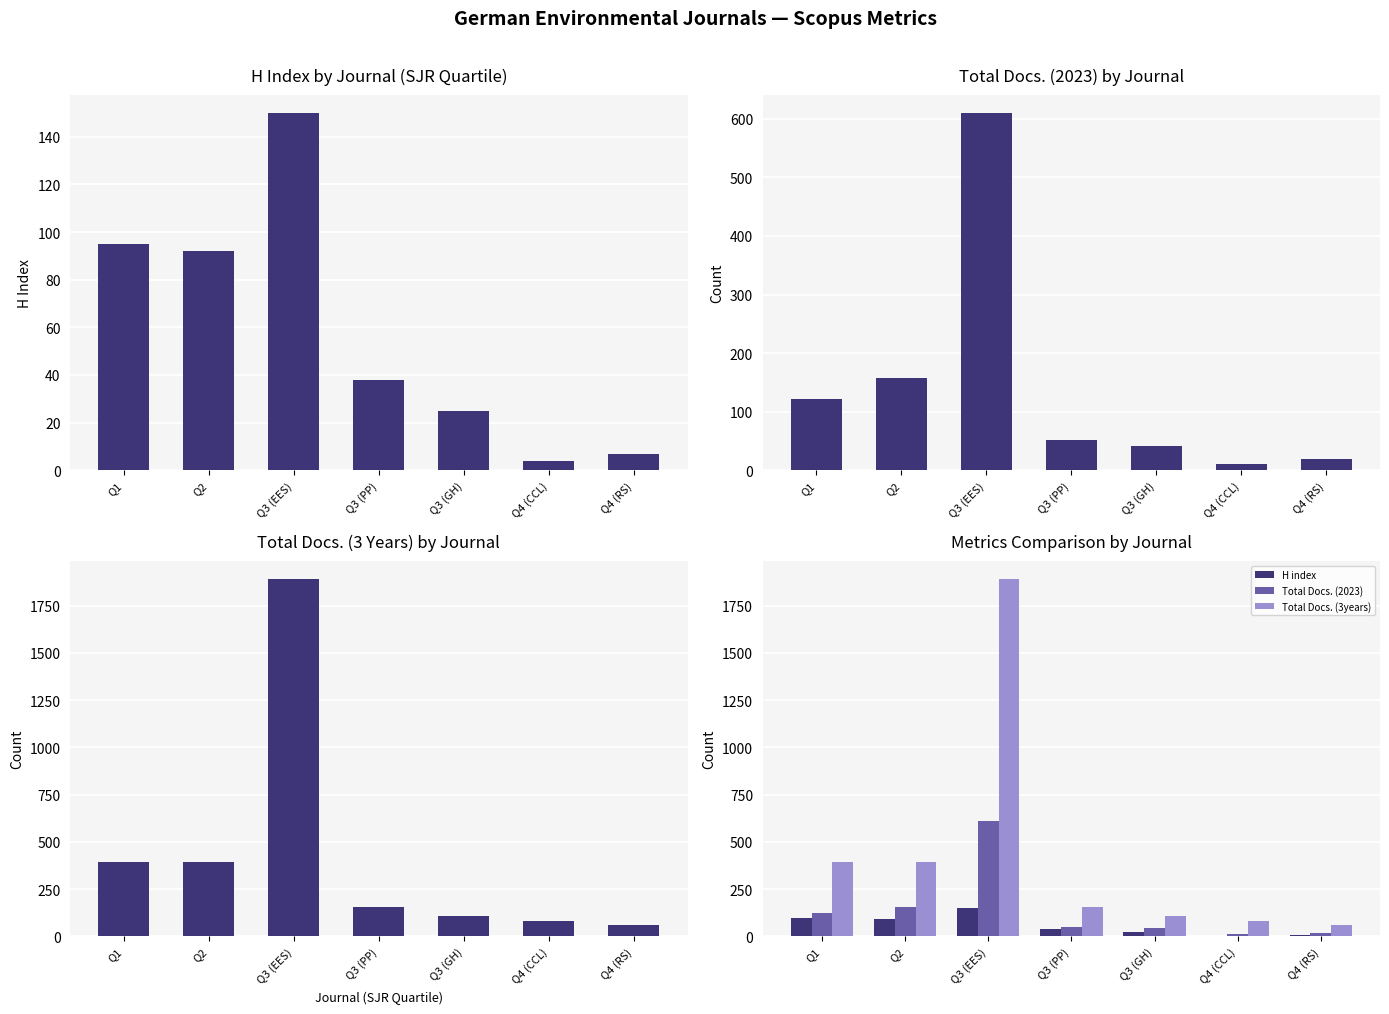

Rank the categories by Total Docs. (2023) value from lowest to highest.

Q4 (CCL), Q4 (RS), Q3 (GH), Q3 (PP), Q1, Q2, Q3 (EES)